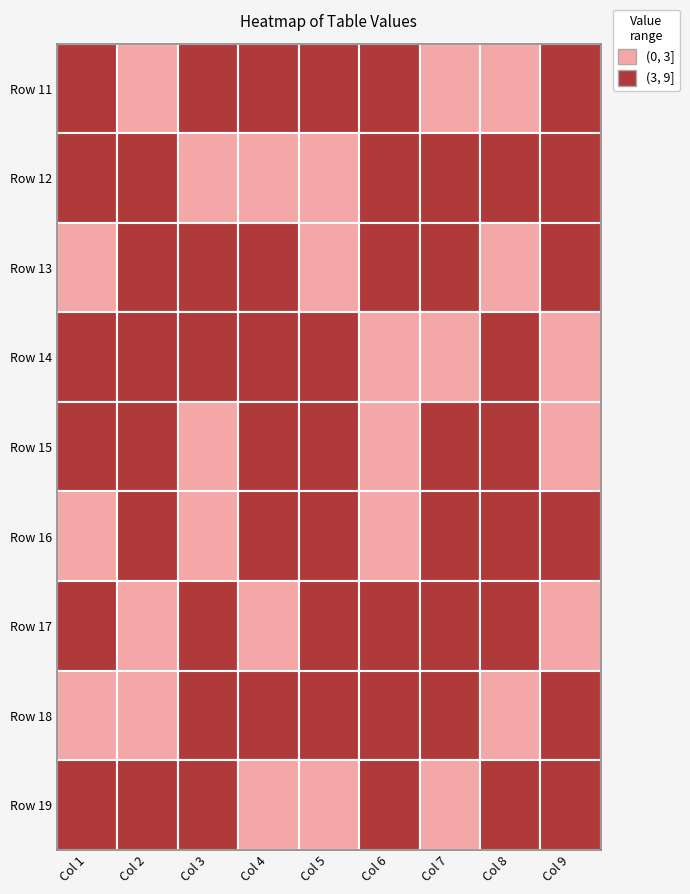

What is the difference between the maximum and minimum values in the Row 19 series?

8